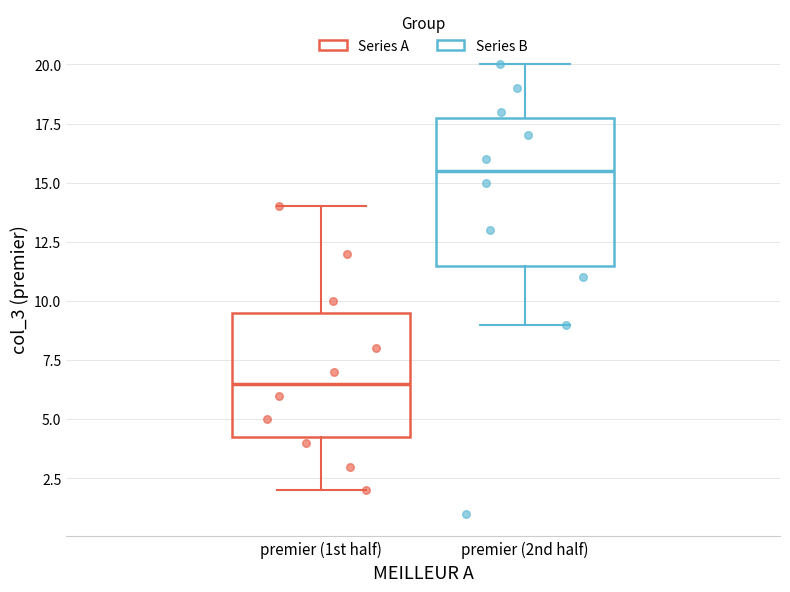

Where does the median line of the box for premier (2nd half) sit on the y-axis? The values are not printed on the chart, so give them approximately, as read against the axis.

15.5